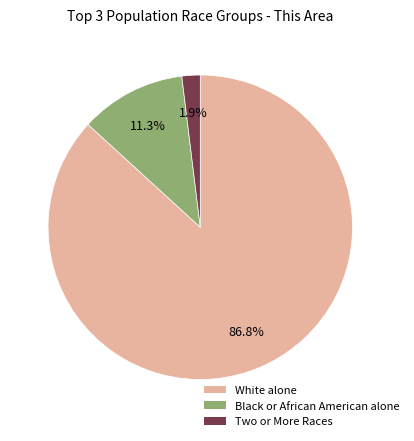

Does any single category account for the majority?

Yes